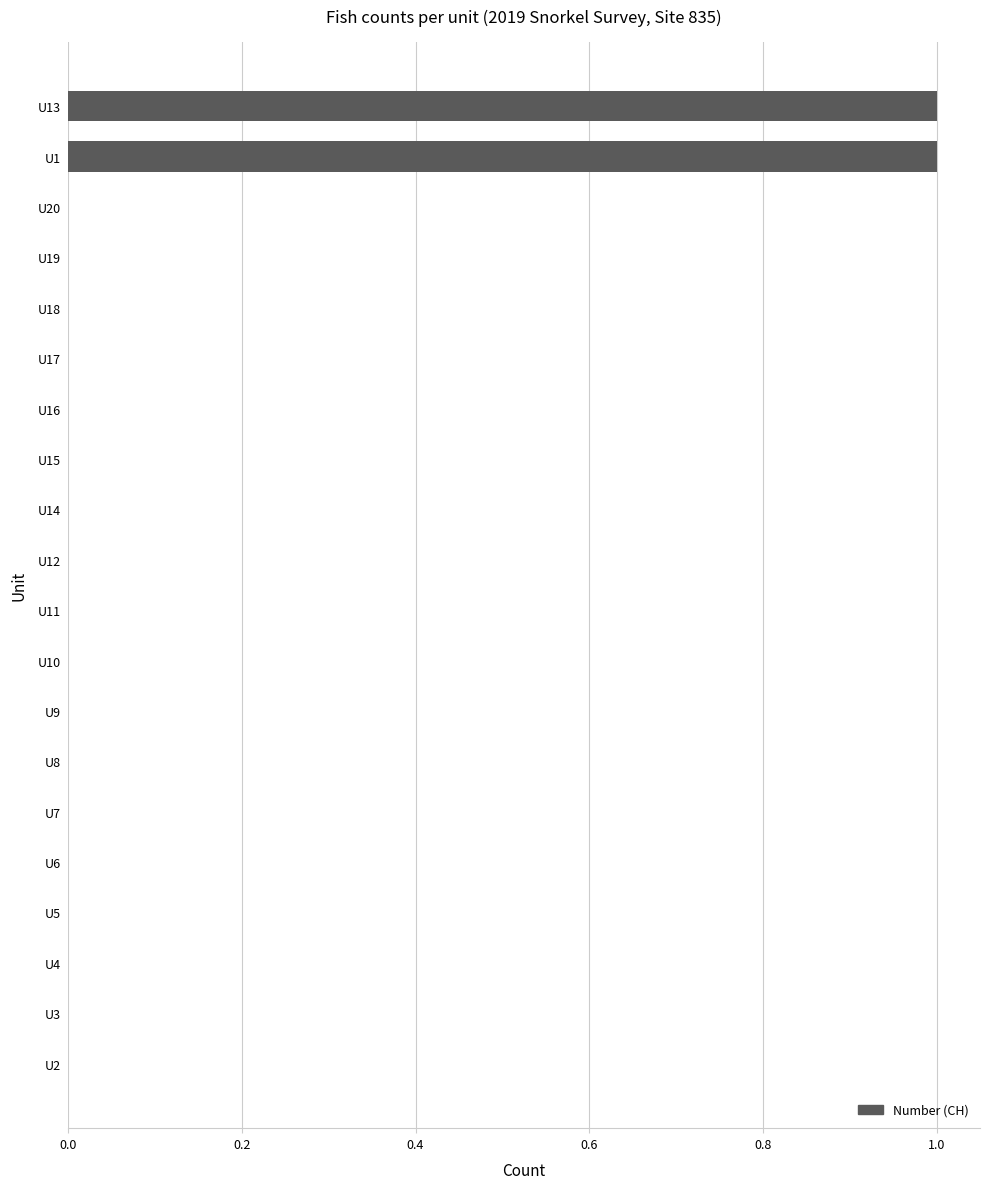

Reading bottom to top, extract all data points from this chart.

U2=0	U3=0	U4=0	U5=0	U6=0	U7=0	U8=0	U9=0	U10=0	U11=0	U12=0	U14=0	U15=0	U16=0	U17=0	U18=0	U19=0	U20=0	U1=1	U13=1